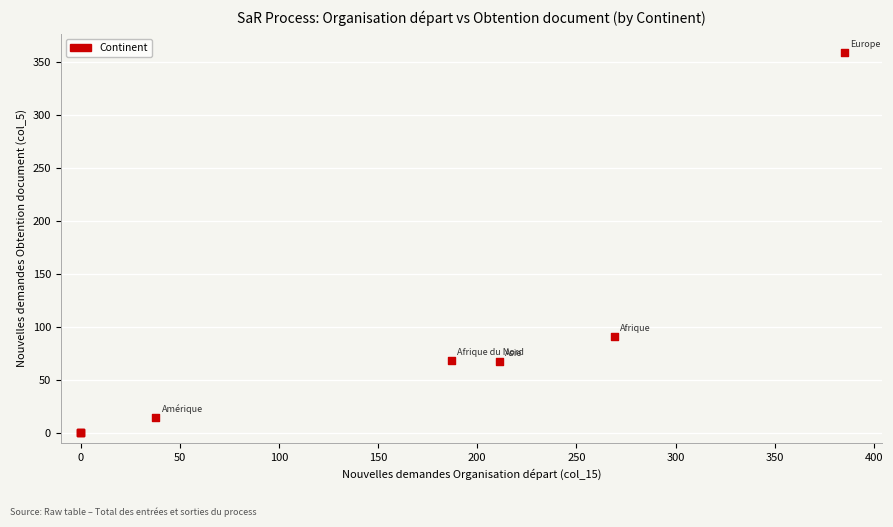

What Y value in the scatter plot is closest to 179?

91